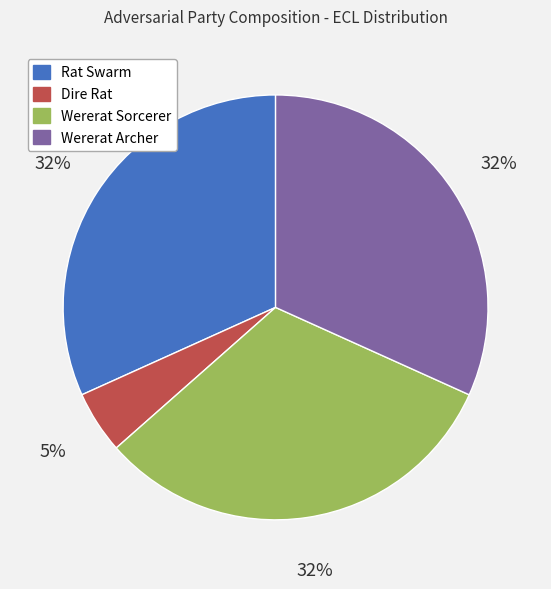

To the nearest percent, what percentage of the pie is Wererat Archer?

32%